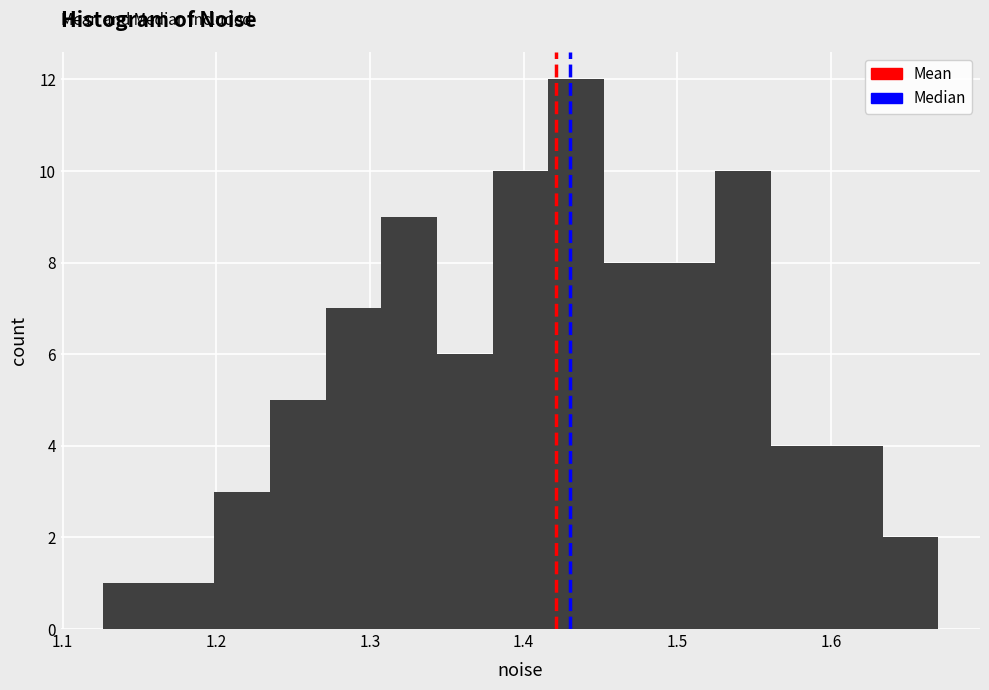

Around what value on the x-axis is the tallest bar? Give the approximate position of its centre, as read against the axis.

1.43